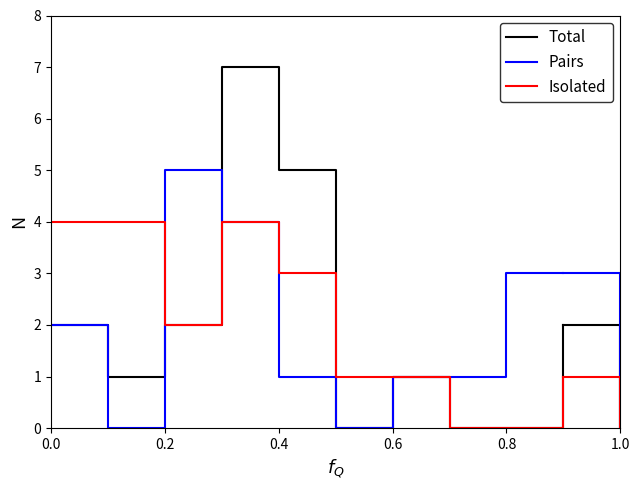

Reading left to right, transcribe all the data shown in this chart.

Total: 2	1	2	7	5	0	1	0	0	2
Pairs: 2	0	5	4	1	0	1	1	3	3
Isolated: 4	4	2	4	3	1	1	0	0	1